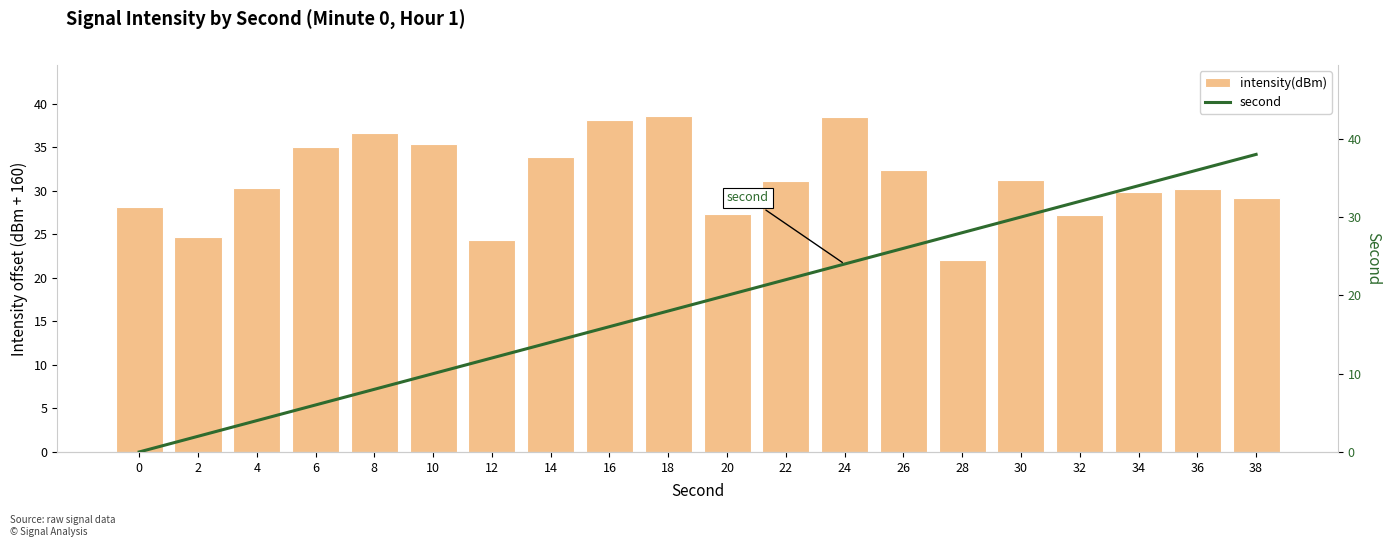

Which series has the widest spread of values?

second